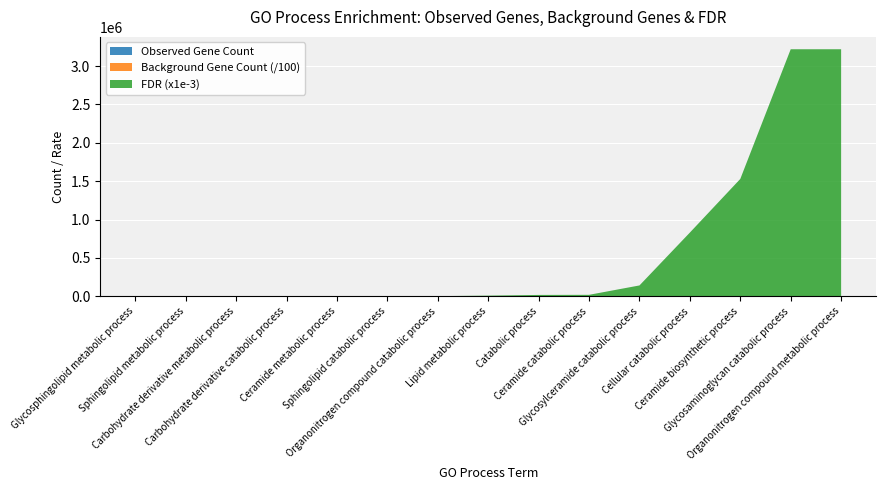

Reading left to right, extract all data points from this chart.

Observed Gene Count: Glycosphingolipid metabolic process=9.0	Sphingolipid metabolic process=10.0	Carbohydrate derivative metabolic process=15.0	Carbohydrate derivative catabolic process=10.0	Ceramide metabolic process=8.0	Sphingolipid catabolic process=6.0	Organonitrogen compound catabolic process=13.0	Lipid metabolic process=13.0	Catabolic process=15.0	Ceramide catabolic process=5.0	Glycosylceramide catabolic process=4.0	Cellular catabolic process=13.0	Ceramide biosynthetic process=5.0	Glycosaminoglycan catabolic process=5.0	Organonitrogen compound metabolic process=18.0
Background Gene Count (scaled): Glycosphingolipid metabolic process=62.0	Sphingolipid metabolic process=153.0	Carbohydrate derivative metabolic process=987.0	Carbohydrate derivative catabolic process=183.0	Ceramide metabolic process=87.0	Sphingolipid catabolic process=29.0	Organonitrogen compound catabolic process=1070.0	Lipid metabolic process=1190.0	Catabolic process=2042.0	Ceramide catabolic process=18.0	Glycosylceramide catabolic process=6.0	Cellular catabolic process=1758.0	Ceramide biosynthetic process=51.0	Glycosaminoglycan catabolic process=61.0	Organonitrogen compound metabolic process=5244.0
False Discovery Rate (x1e-6): Glycosphingolipid metabolic process=0.0	Sphingolipid metabolic process=0.0	Carbohydrate derivative metabolic process=0.0	Carbohydrate derivative catabolic process=0.0	Ceramide metabolic process=0.0	Sphingolipid catabolic process=1.1	Organonitrogen compound catabolic process=2.6	Lipid metabolic process=9.2	Catabolic process=18.3	Ceramide catabolic process=19.7	Glycosylceramide catabolic process=142.0	Cellular catabolic process=831.0	Ceramide biosynthetic process=1530.0	Glycosaminoglycan catabolic process=3220.0	Organonitrogen compound metabolic process=3220.0